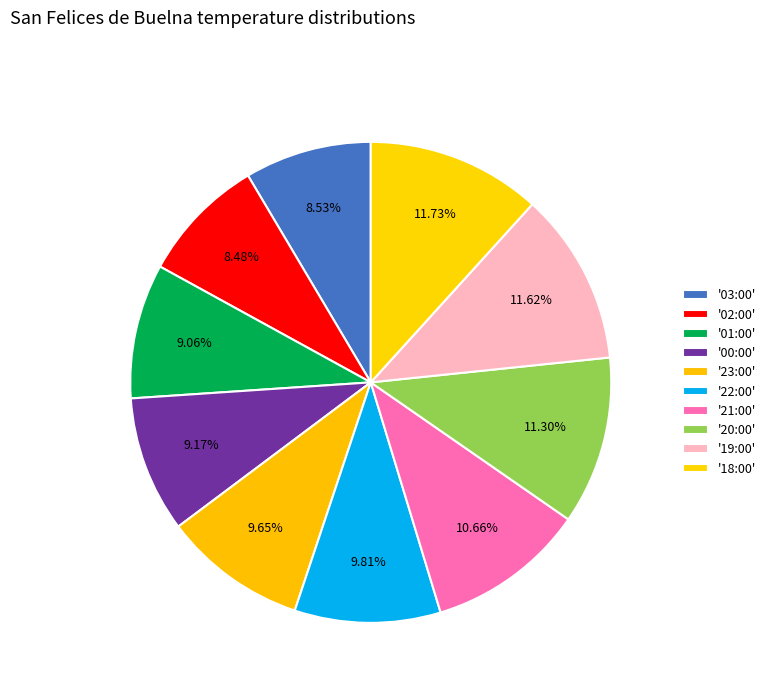

How many segments does this pie chart have?

10